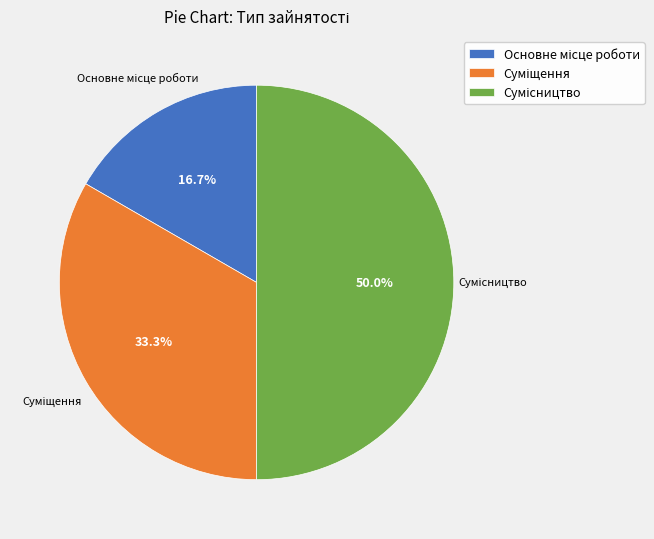

What percentage is the Суміщення slice, to the nearest percent?

33%